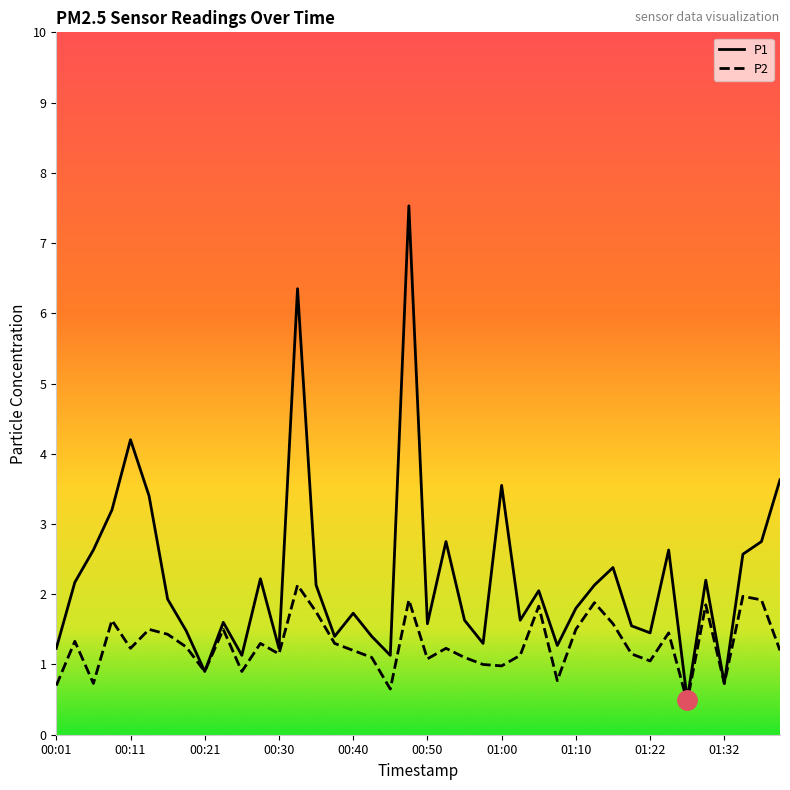

What is the highest value of the P1 series?

7.5